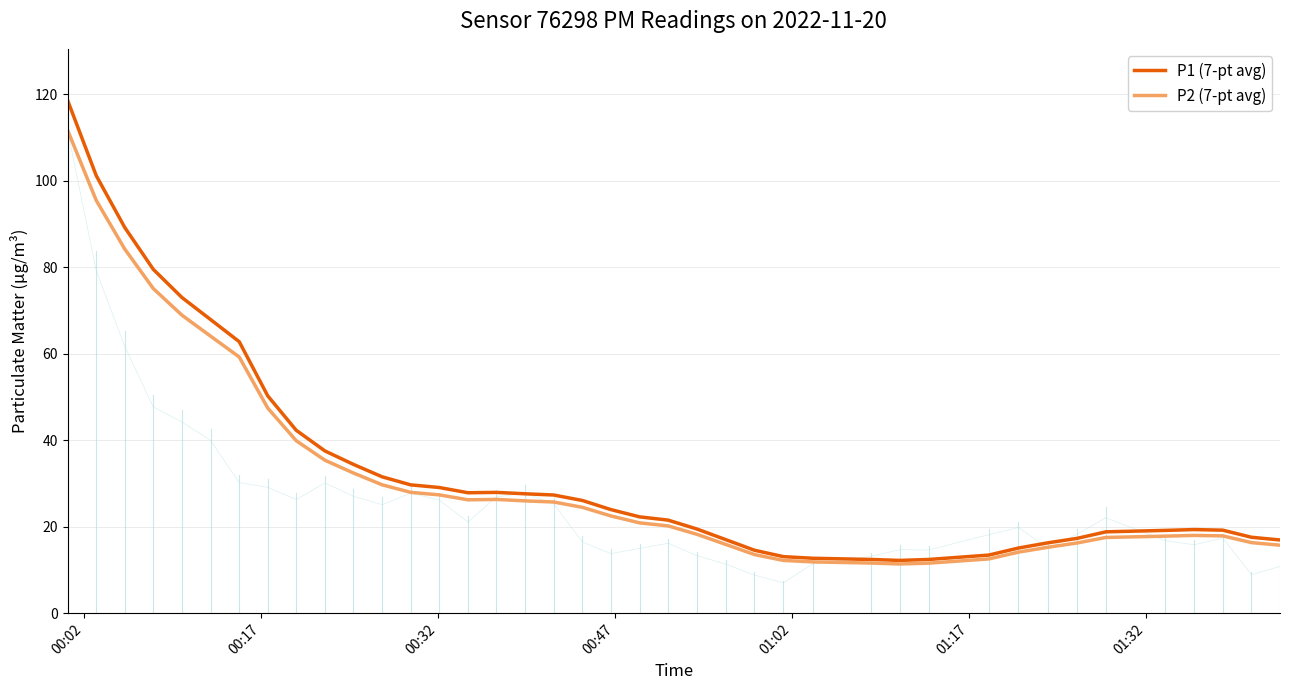

What is the average value of the P1 (7-pt avg) series?

33.5